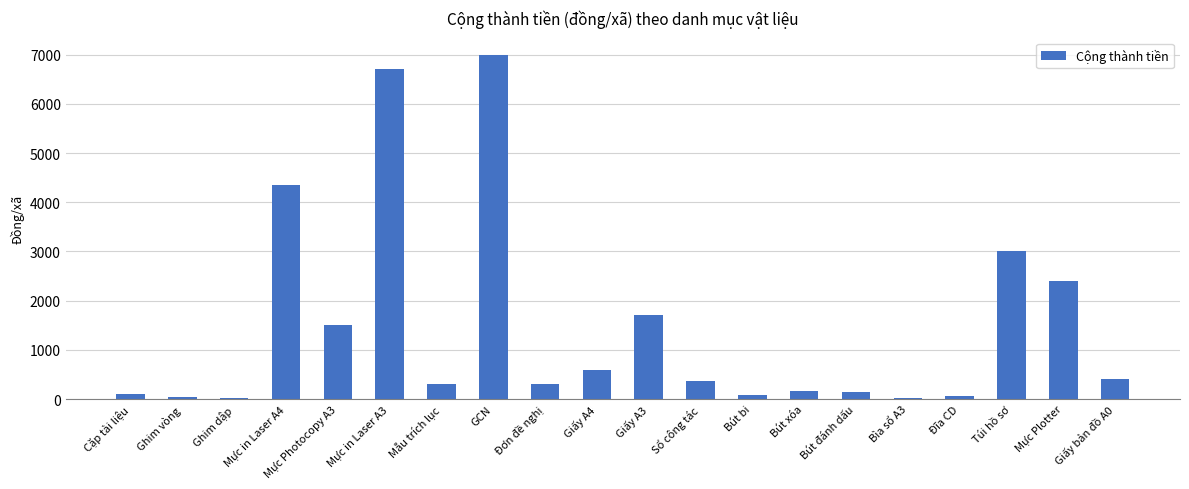

Are the bars grouped side by side (vs. stacked)?

No